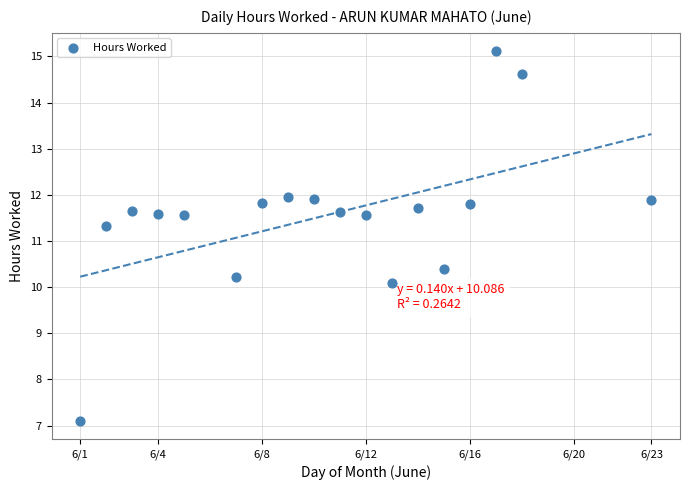

What Y value in the scatter plot is closest to 11?

11.3